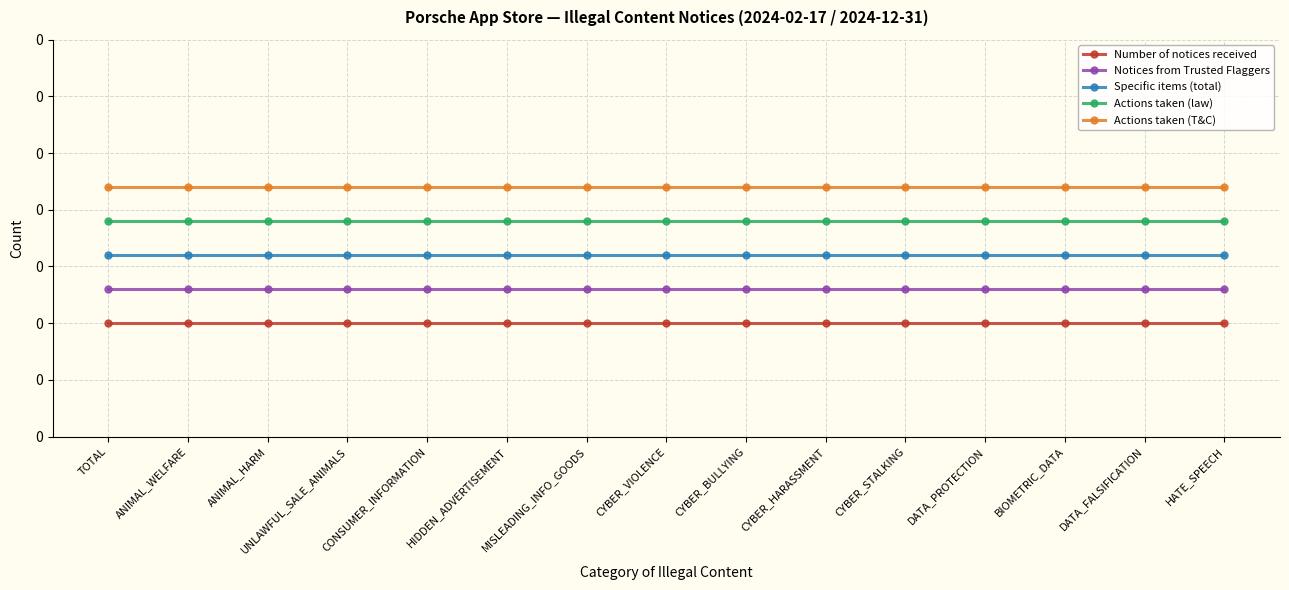

What is the maximum value for Actions taken (T&C)?

0.1